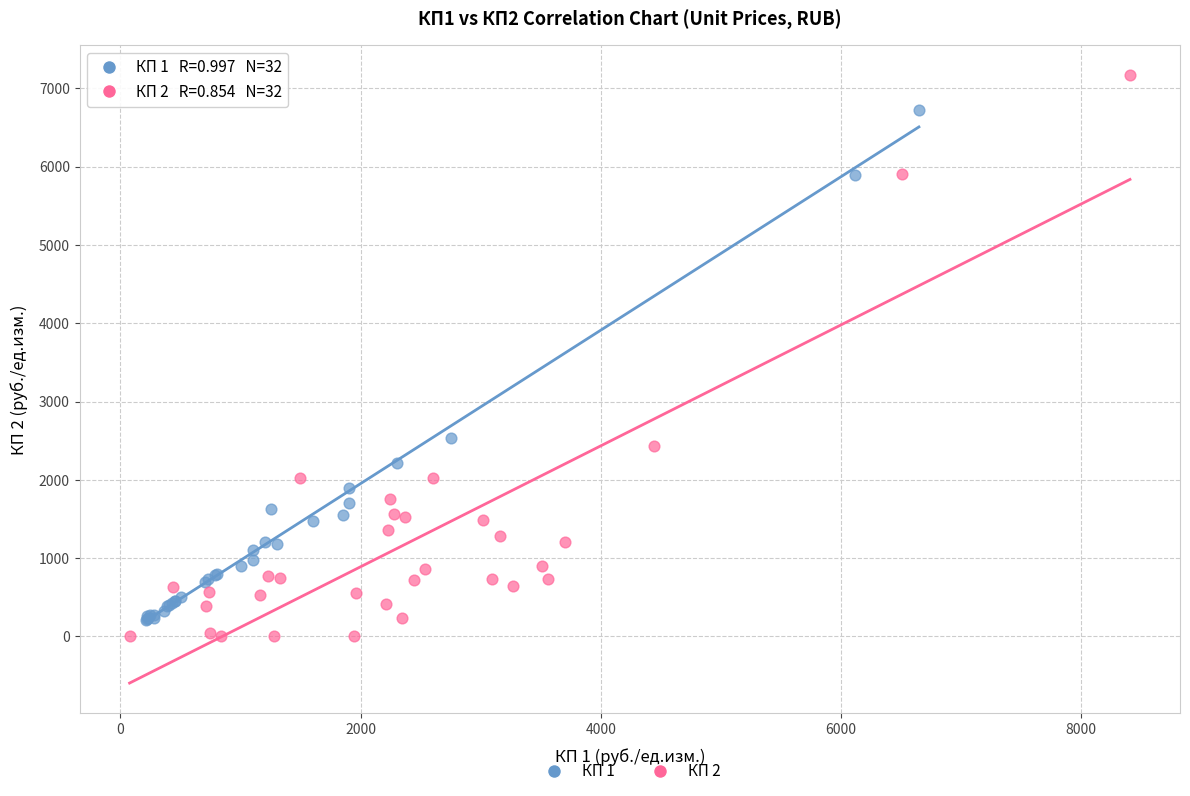

Which series contains the highest Y value?

КП 2